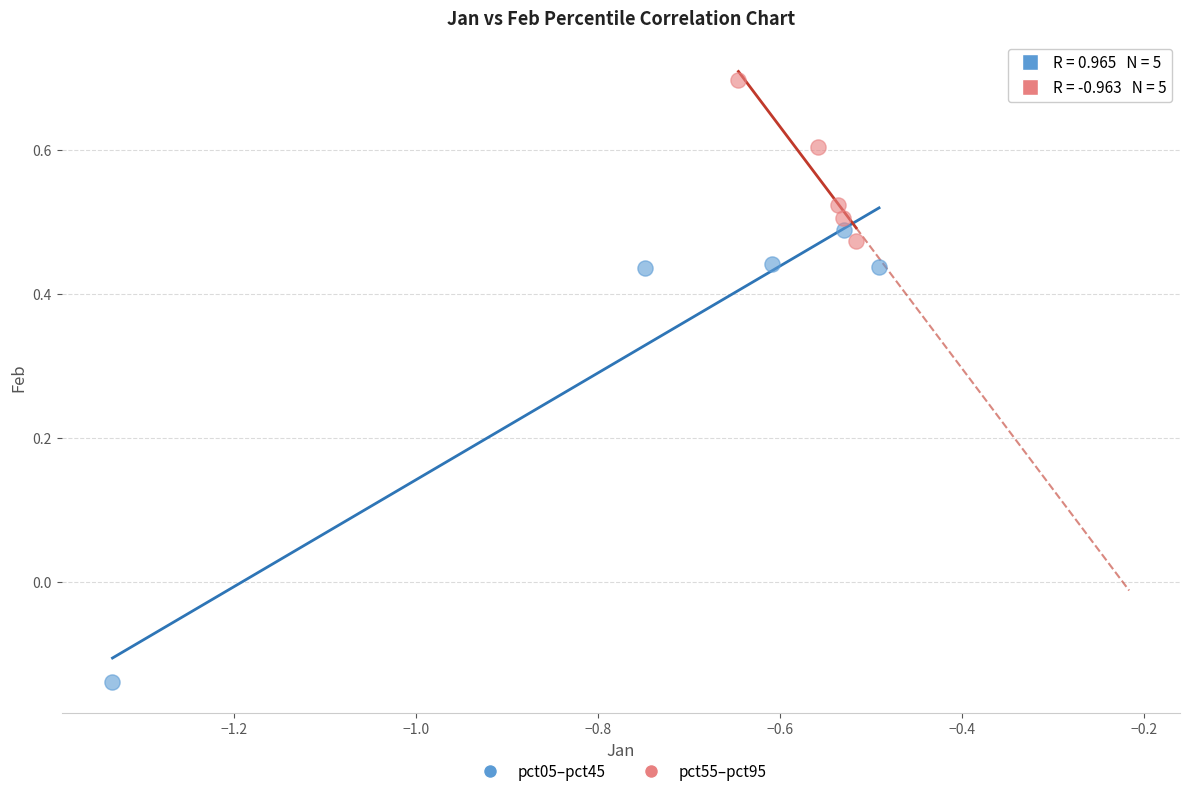

Which series has the widest spread of Y values?

pct05–pct45